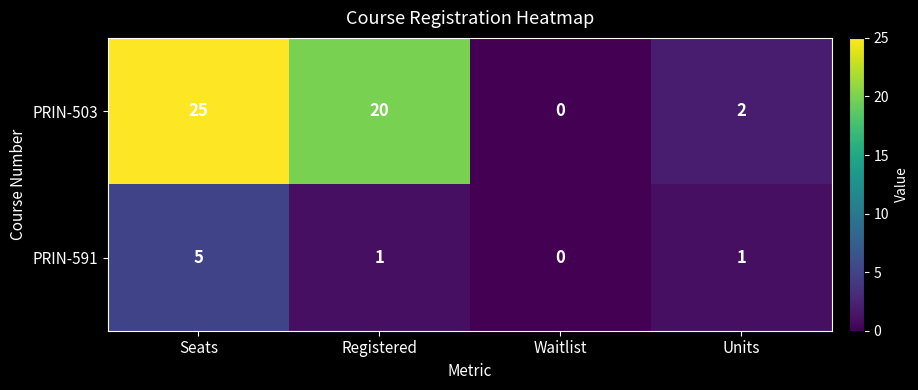

Count the PRIN-591 values in the range 1 to 5.

3